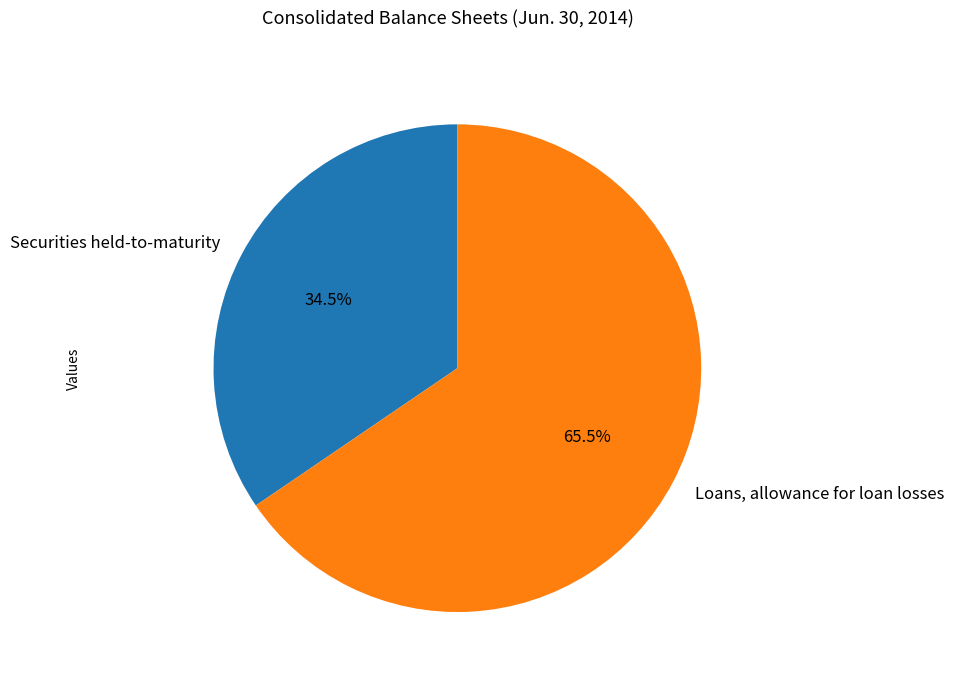

To the nearest percent, what is the difference between the Loans, allowance for loan losses and Securities held-to-maturity slice percentages?

31%